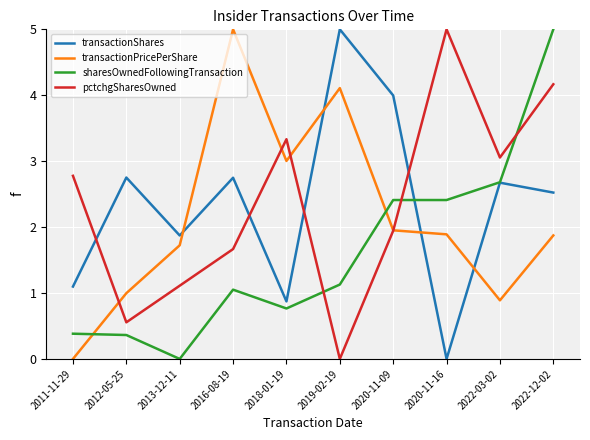

What are all the series names shown in the legend?

transactionShares, transactionPricePerShare, sharesOwnedFollowingTransaction, pctchgSharesOwned